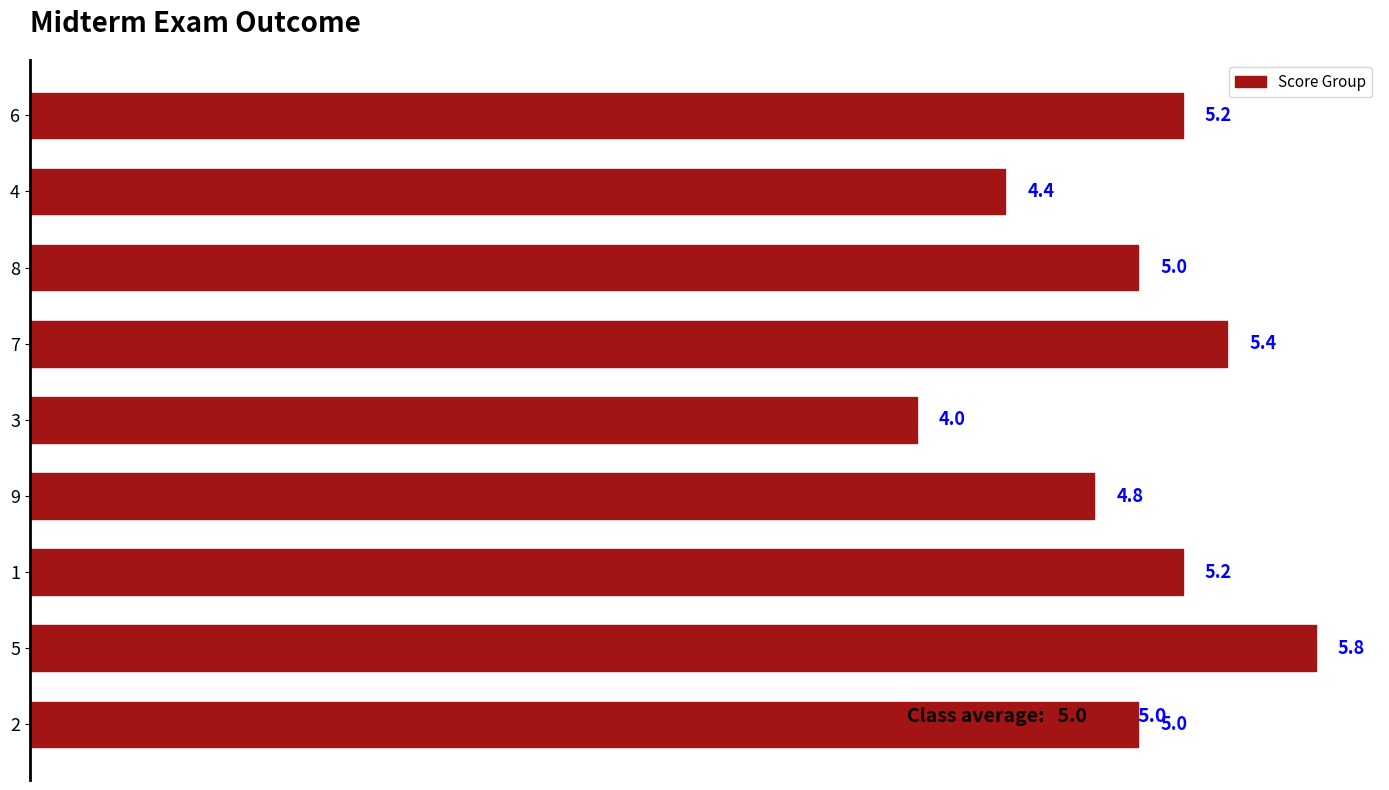

What is the sum of the values at 2 and 1?

10.2